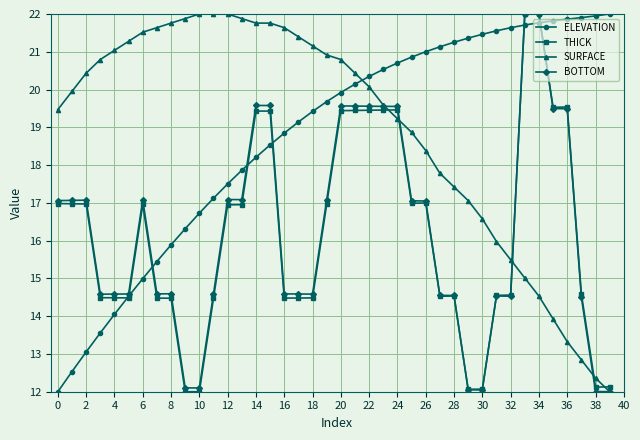

True or false: THICK has more than 1 interior local peaks.

True